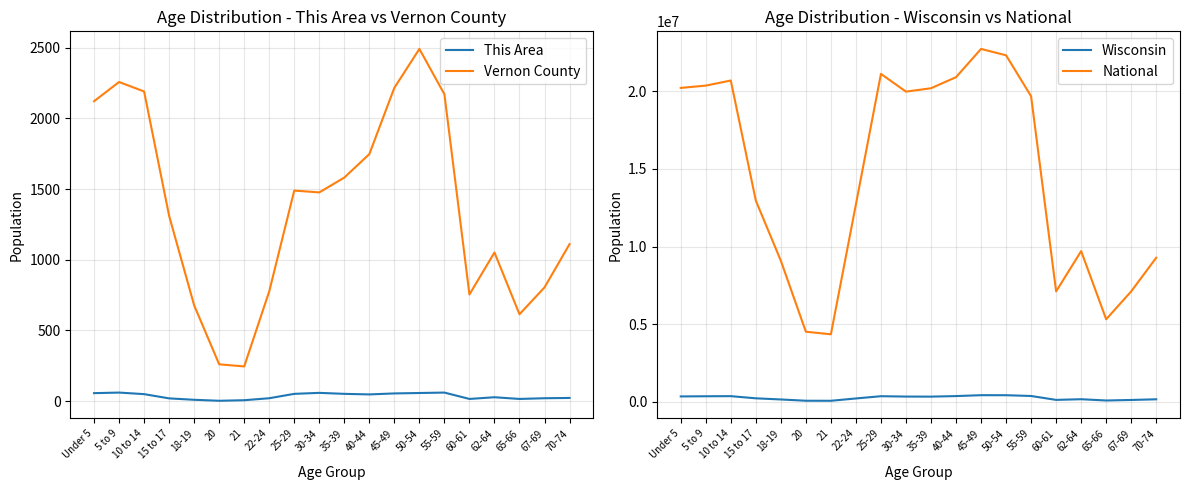

The National series shows 20677194 at 10 to 14. True or false?

True